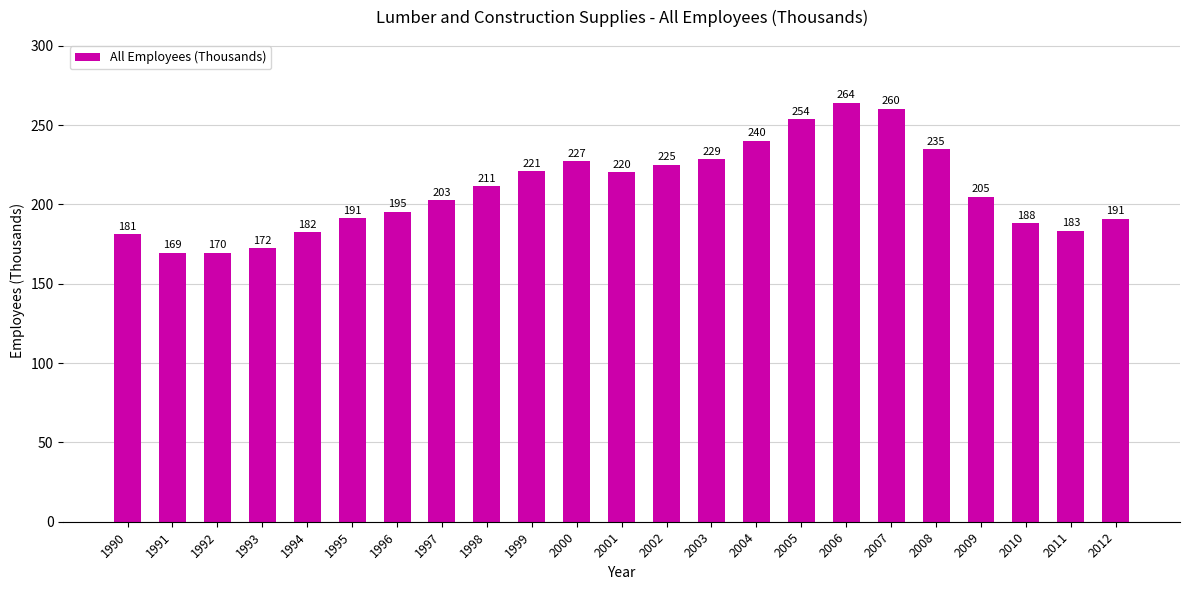

Which label corresponds to the largest value in the chart?

2006